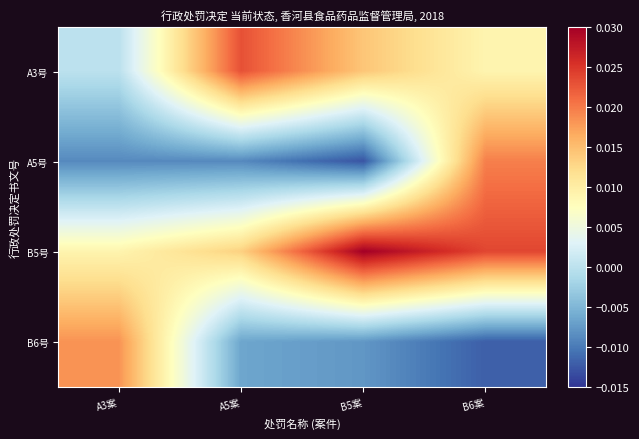

How many distinct data groups are displayed?

4